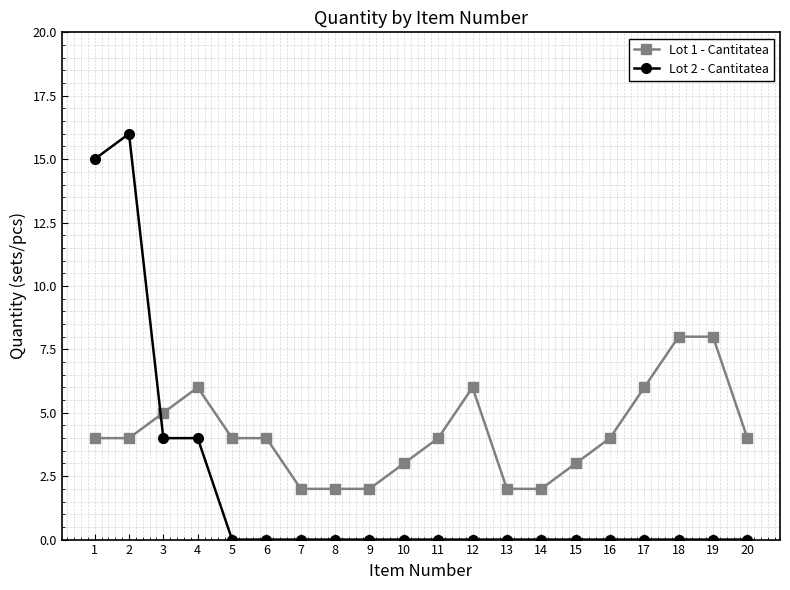

Rank the series at 8 from highest to lowest value.

Lot 1 - Cantitatea, Lot 2 - Cantitatea